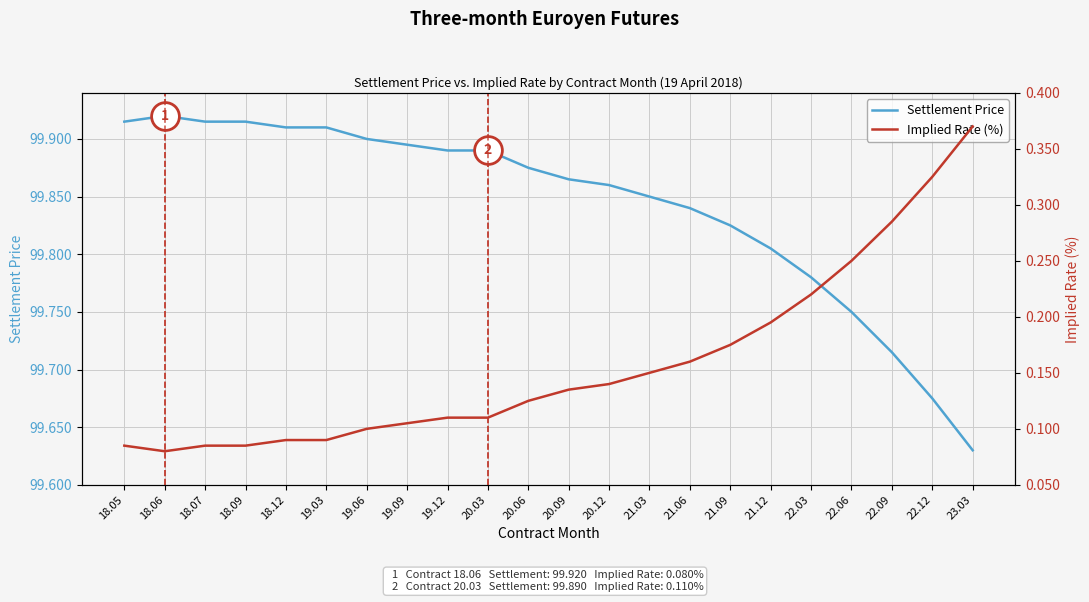

The value of Implied Rate (%) at 19.06 is 0.1. True or false?

True